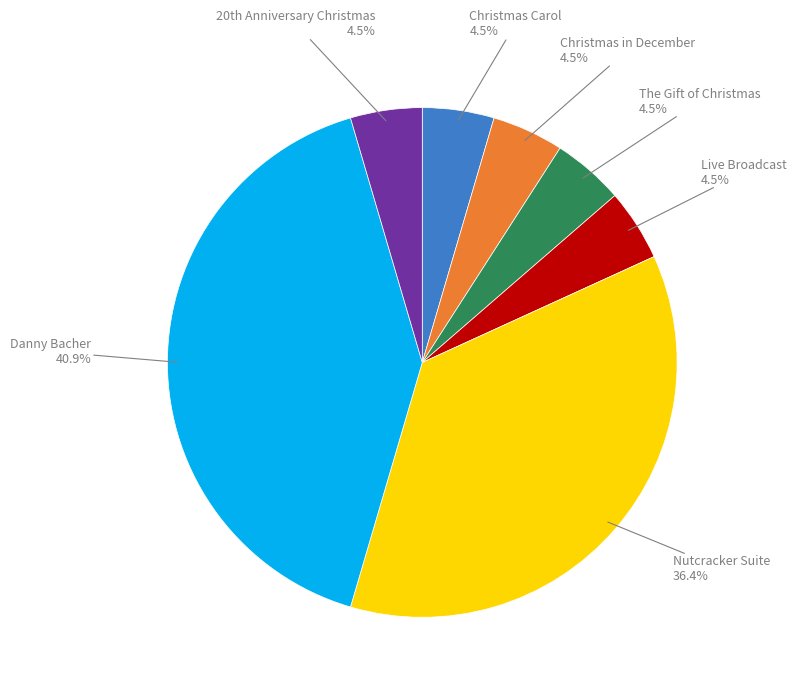

How many segments does this pie chart have?

7